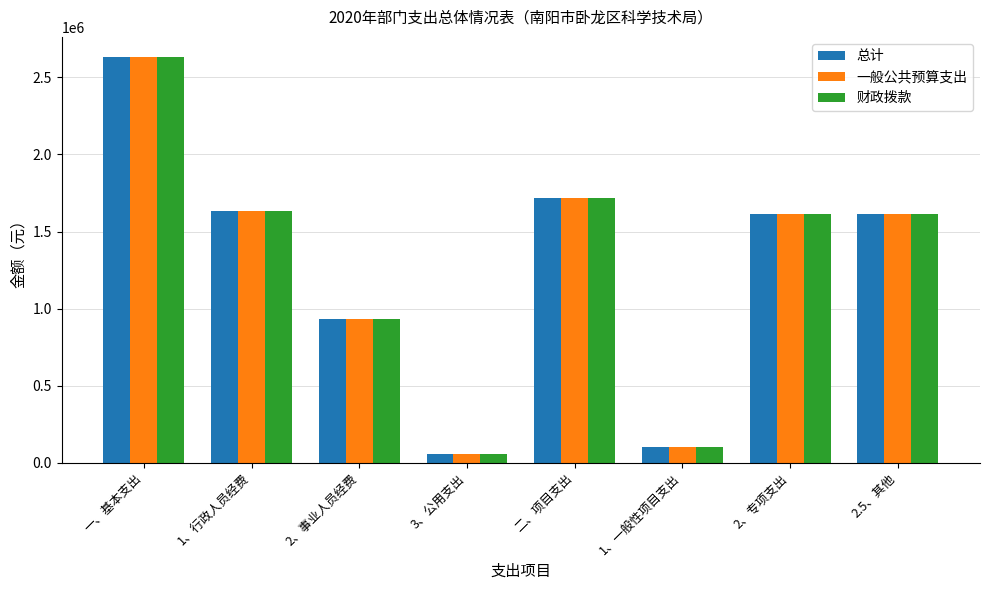

What is the difference between the maximum and minimum values in the 总计 series?

2571075.4